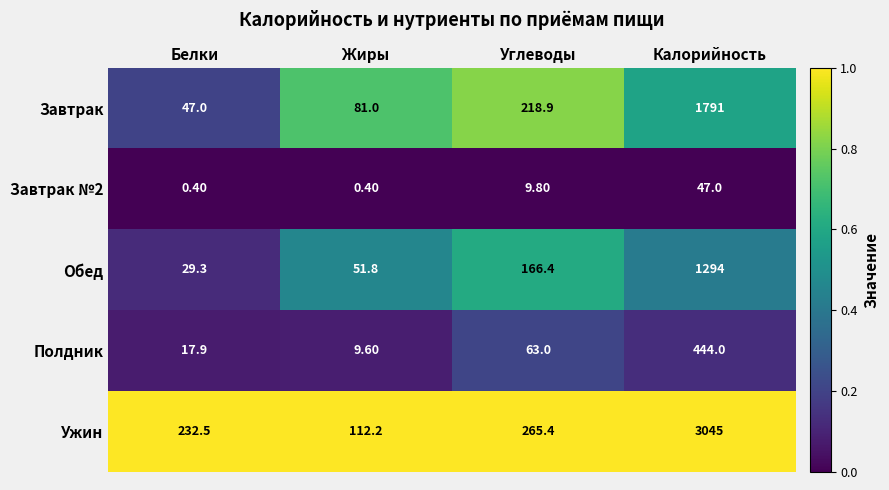

Count the number of data series in this chart.

5